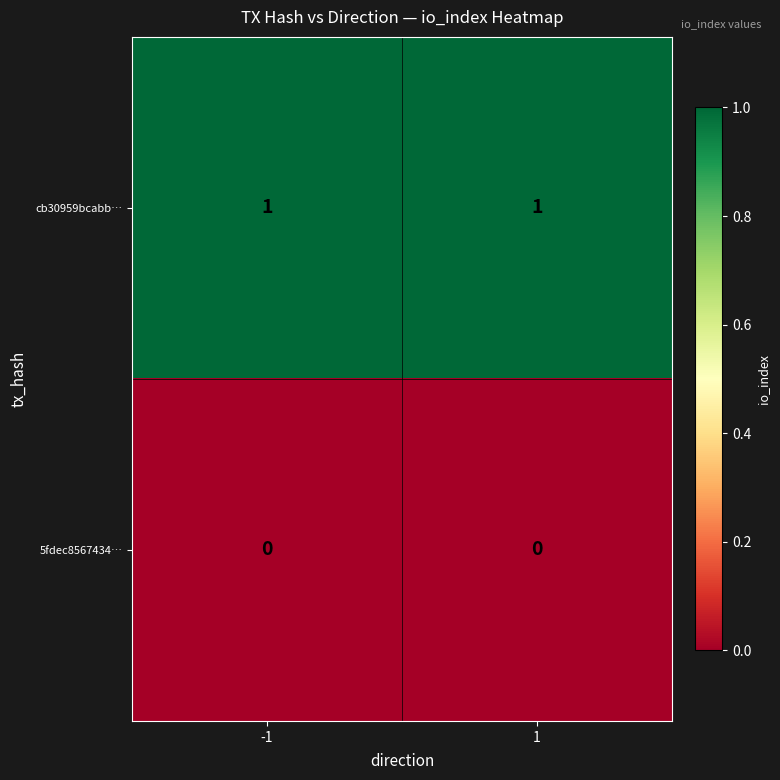

Rank the series by their maximum value, from lowest to highest.

5fdec8567434…, cb30959bcabb…